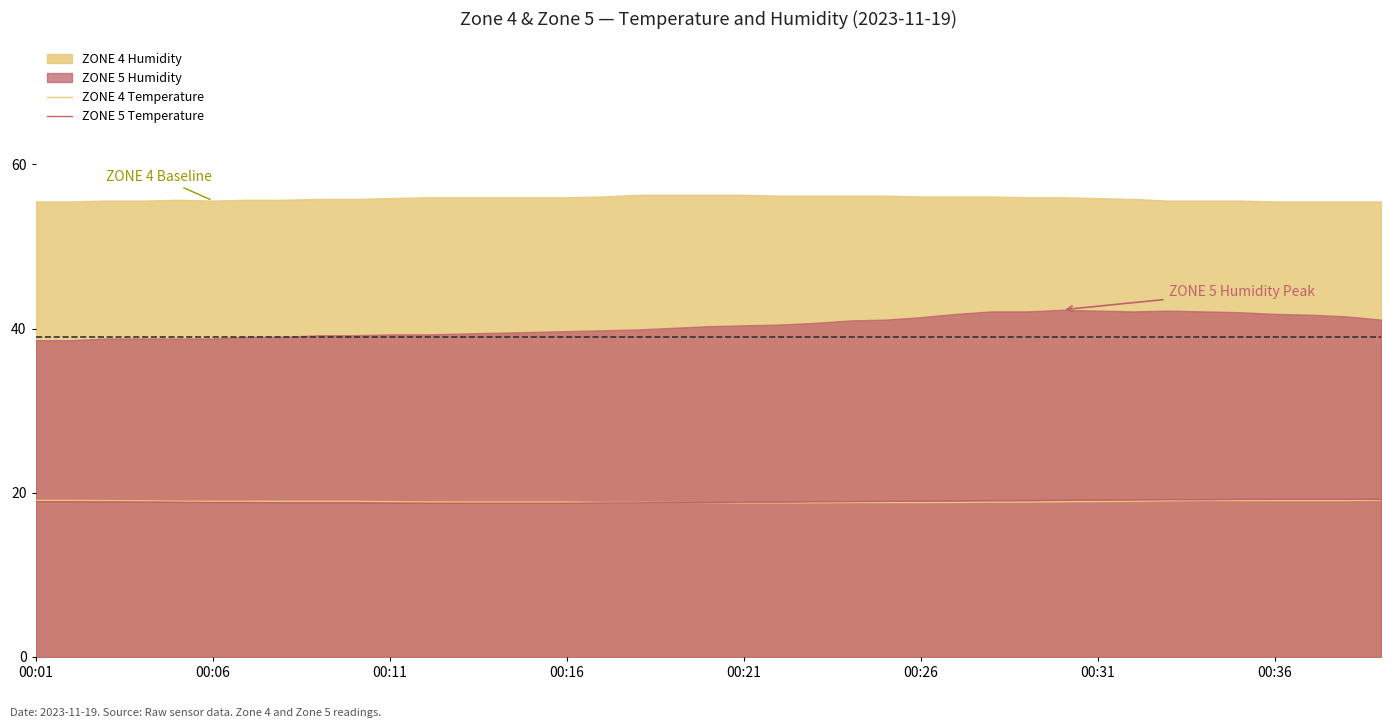

Is it true that ZONE 5 Temperature equals 30.8 at 00:26?

False